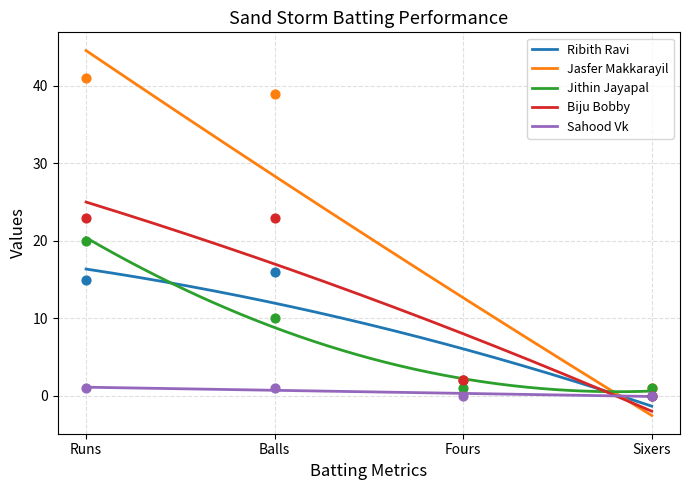

What are all the series names shown in the legend?

Ribith Ravi, Jasfer Makkarayil, Jithin Jayapal, Biju Bobby, Sahood Vk